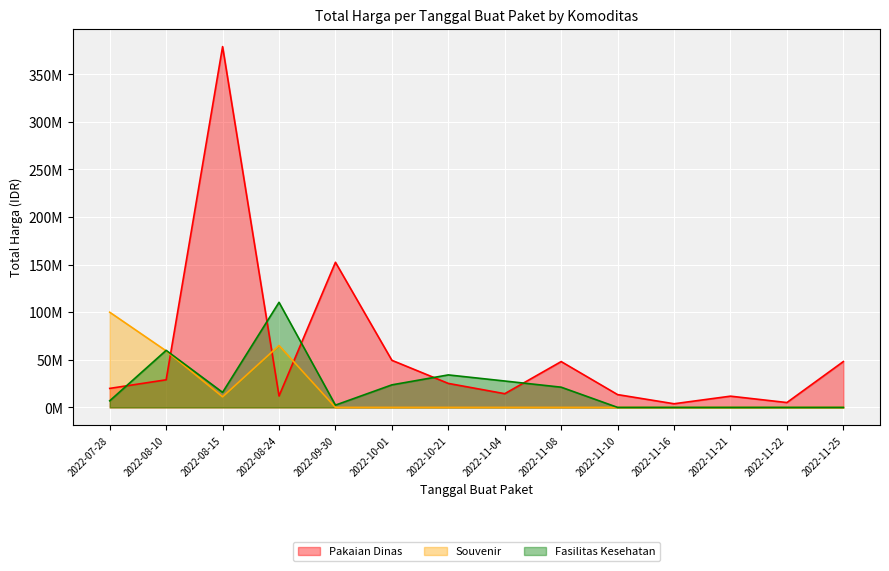

What is the difference between the maximum and minimum values in the Pakaian Dinas series?

375250000